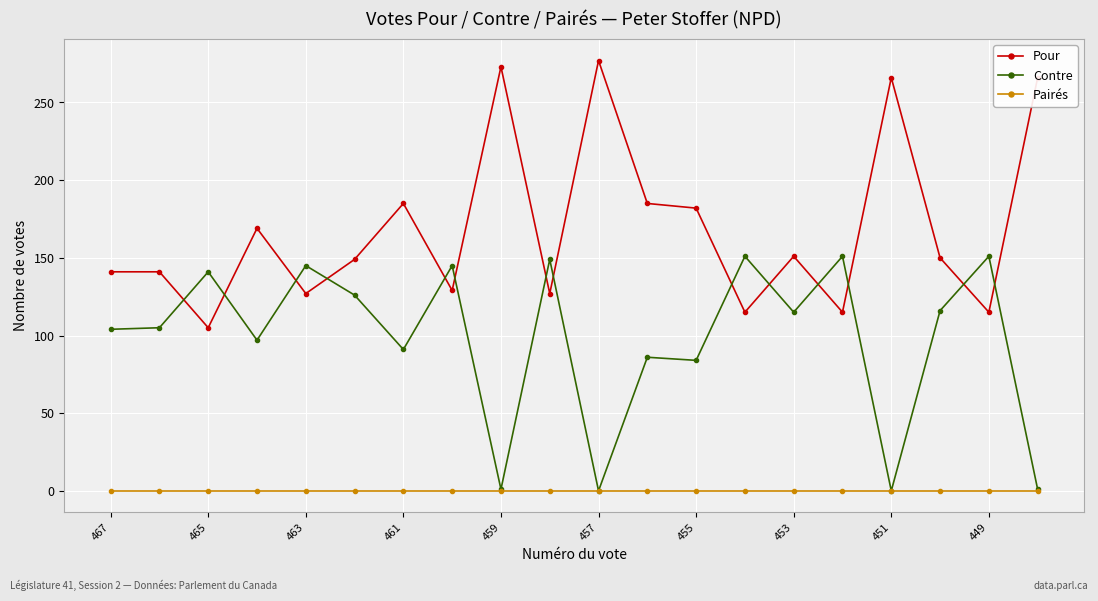

Which series has the widest spread of values?

Pour